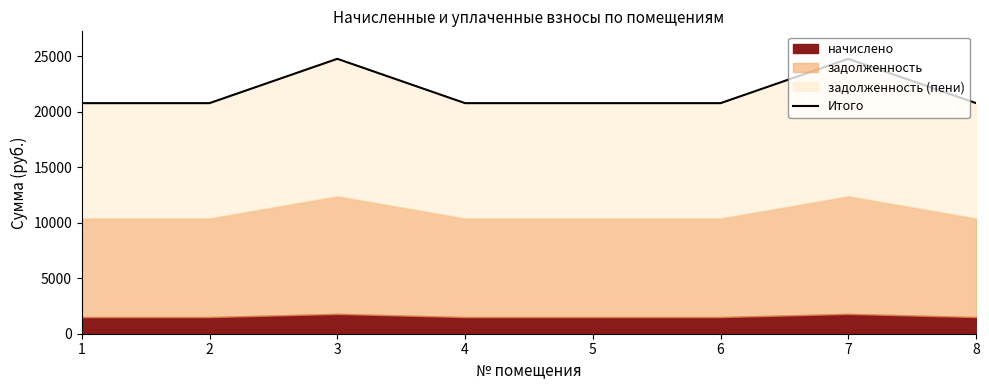

Rank the categories by value from lowest to highest.

1, 2, 4, 5, 6, 8, 3, 7